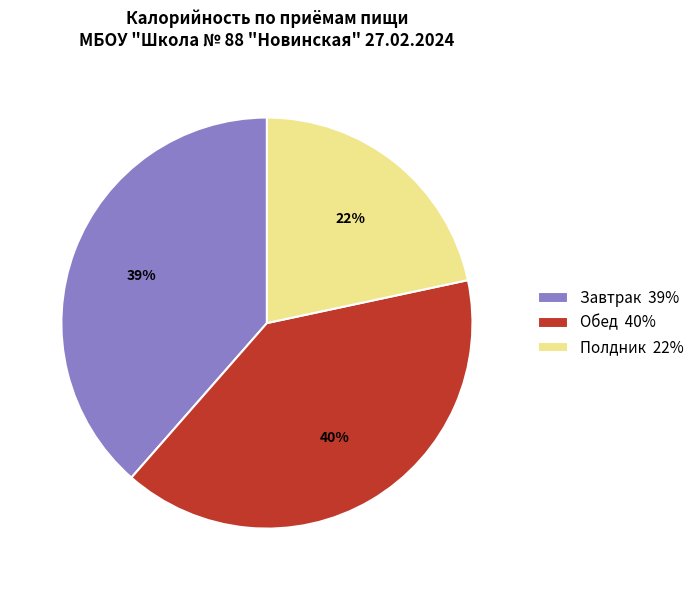

To the nearest percent, what is the average slice percentage?

33%